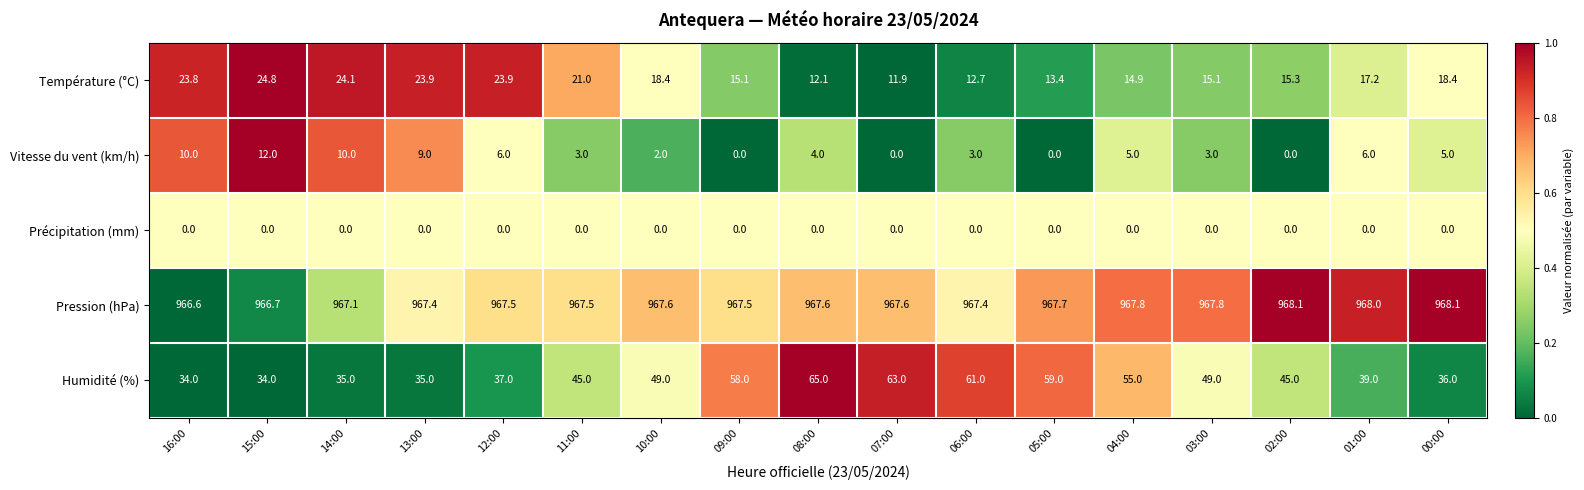

What is the difference between the maximum and minimum values in the Humidité (%) series?

31.0